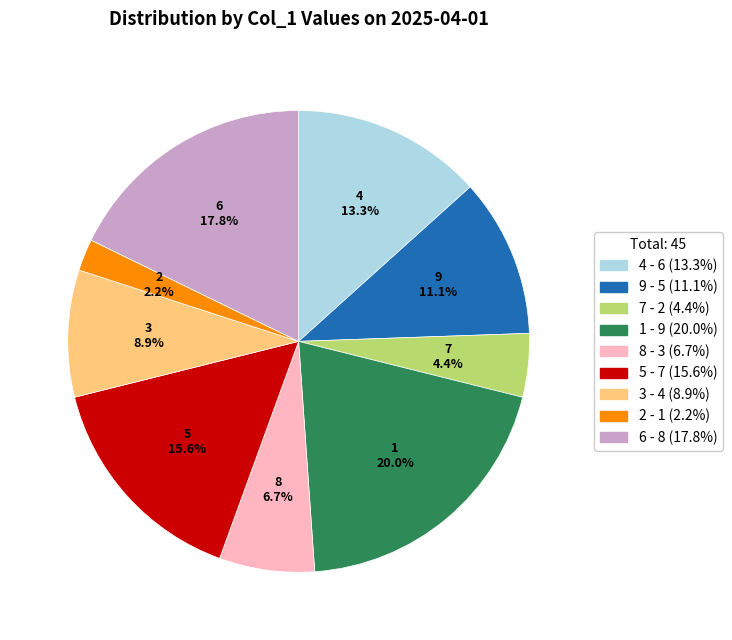

Is there a majority slice in this chart?

No